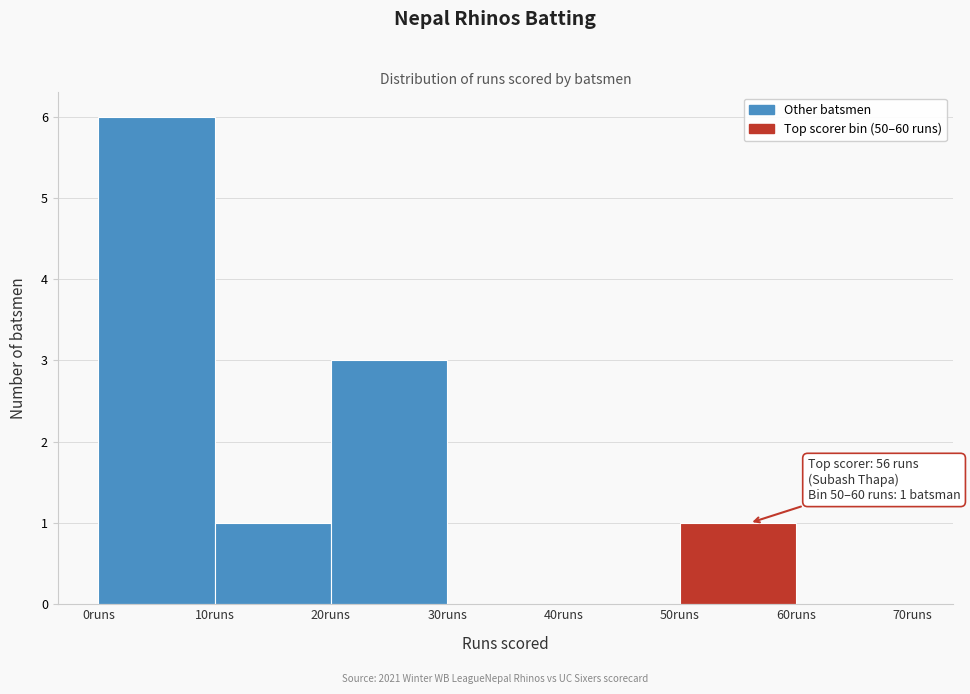

Over which range of the x-axis is the bar tallest?

0 to 10